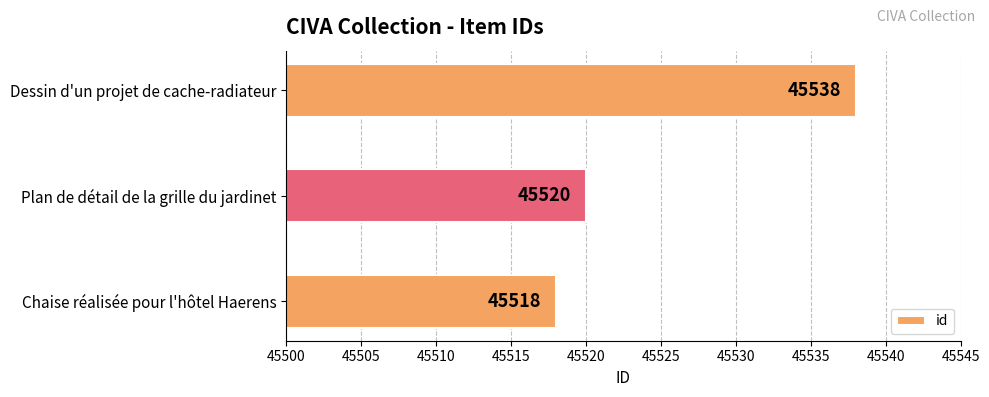

How many values are below 45520?

1